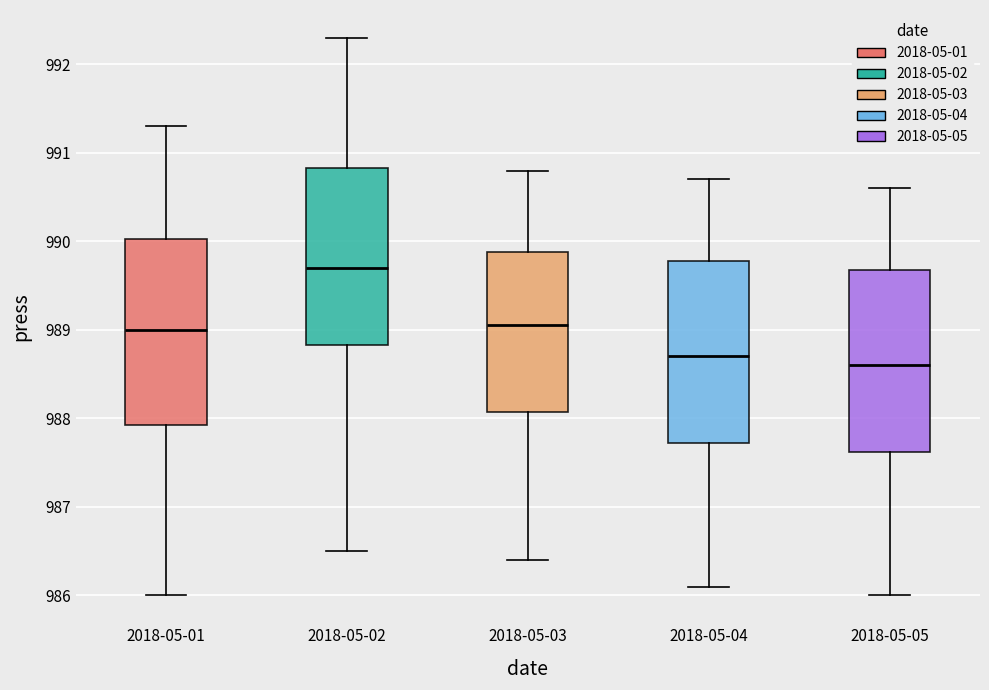

Reading left to right, transcribe this box plot: for each box, give where its median line is, the range the box spans, and where its two whiskers end, as read against the y-axis. The values are not printed on the chart, so give them approximately, as read against the axis.

2018-05-01: median 989.0, box 987.9 to 990.0, whiskers 986.0 to 991.3
2018-05-02: median 989.7, box 988.8 to 990.8, whiskers 986.5 to 992.3
2018-05-03: median 989.1, box 988.1 to 989.9, whiskers 986.4 to 990.8
2018-05-04: median 988.7, box 987.7 to 989.8, whiskers 986.1 to 990.7
2018-05-05: median 988.6, box 987.6 to 989.7, whiskers 986.0 to 990.6